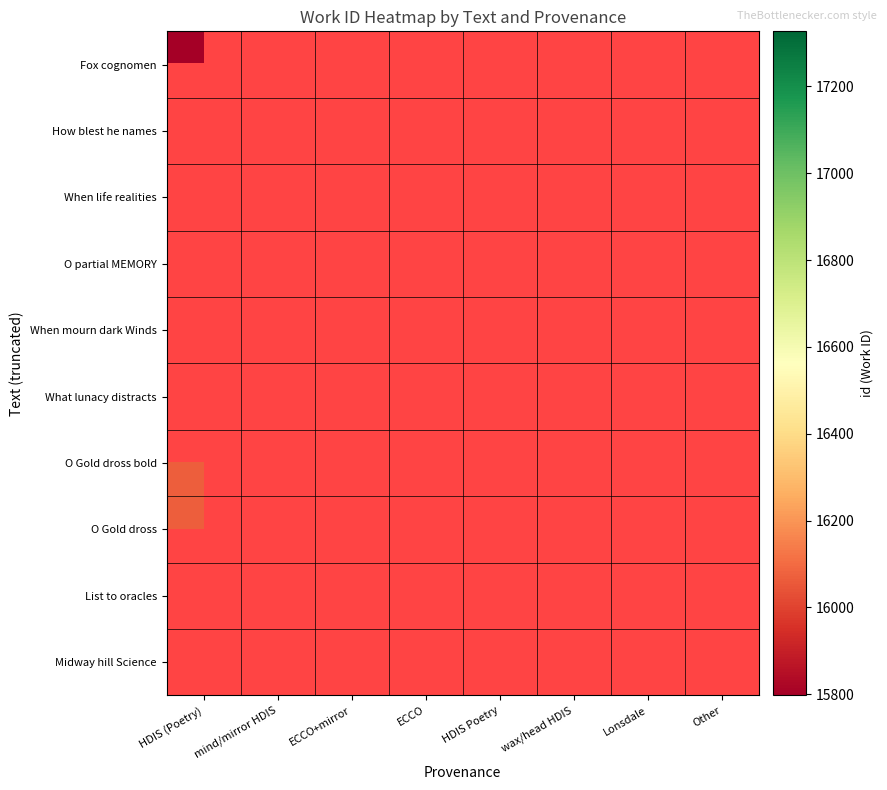

Is the value of O partial MEMORY at ECCO greater than the value of Fox cognomen at mind/mirror HDIS?

No